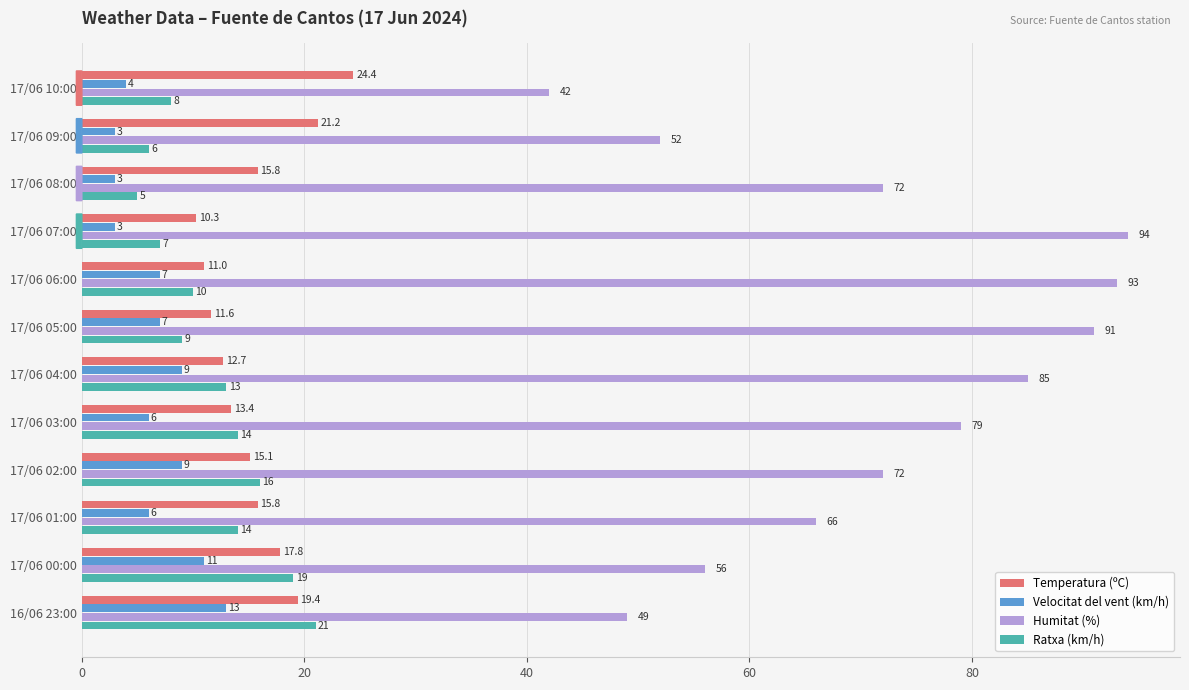

At which label is Humitat (%) closest to 68?

17/06 01:00